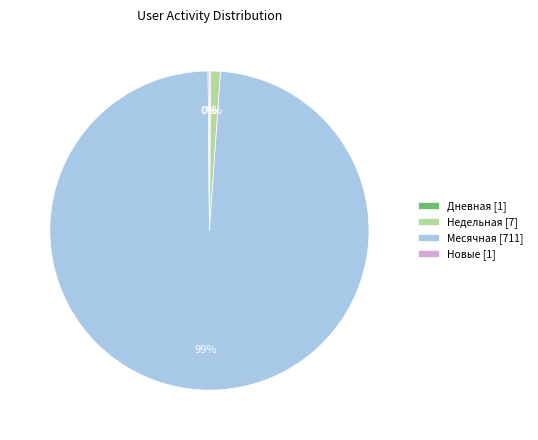

To the nearest percent, what is the difference between the largest and smallest slice percentages?

99%